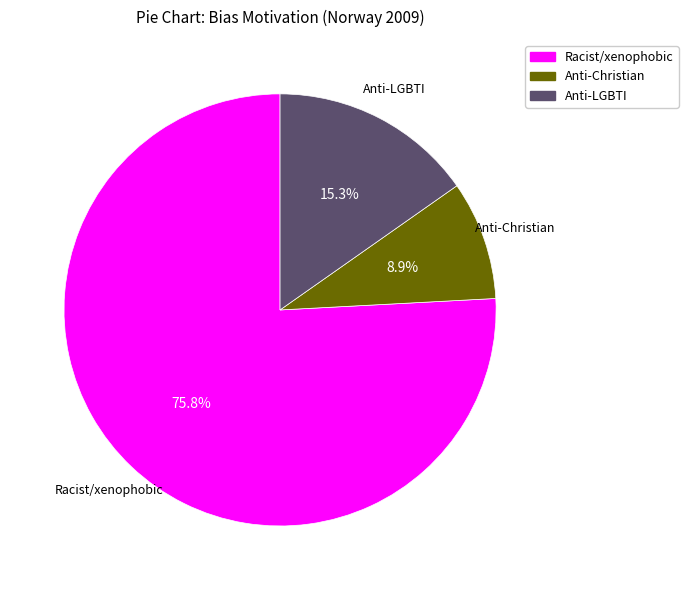

How many segments does this pie chart have?

3